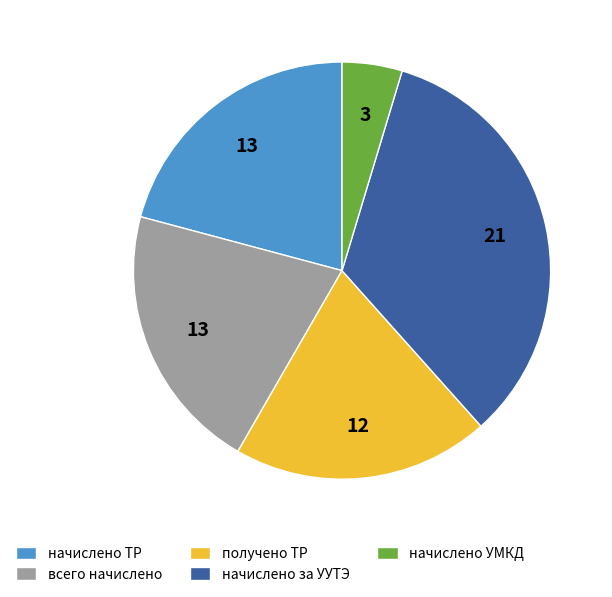

How many segments does this pie chart have?

5